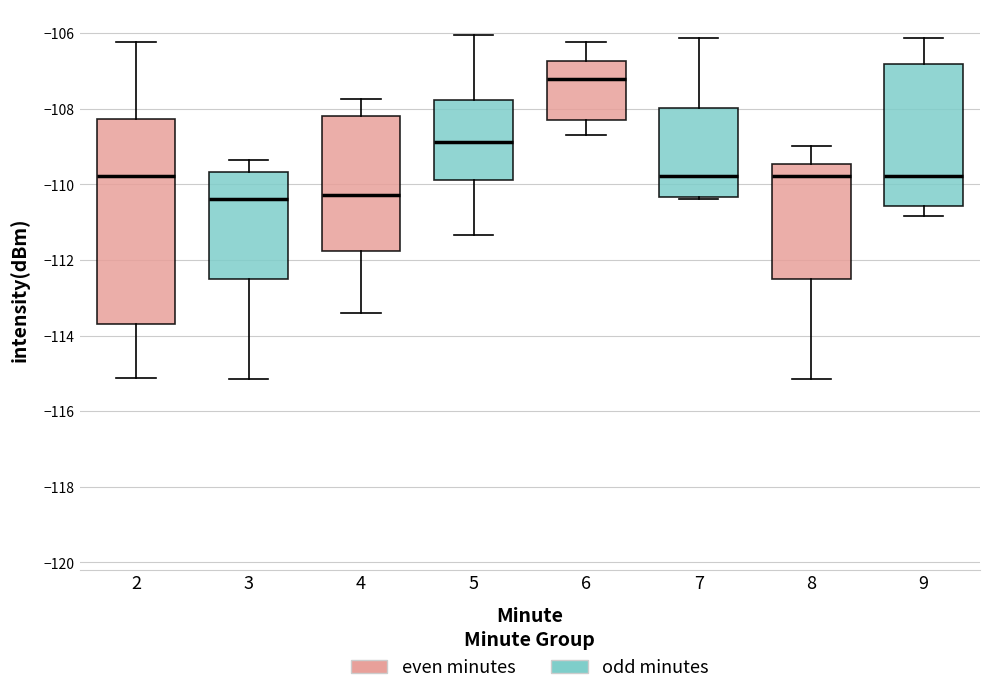

Which box has the highest median line?

6 (even minutes)